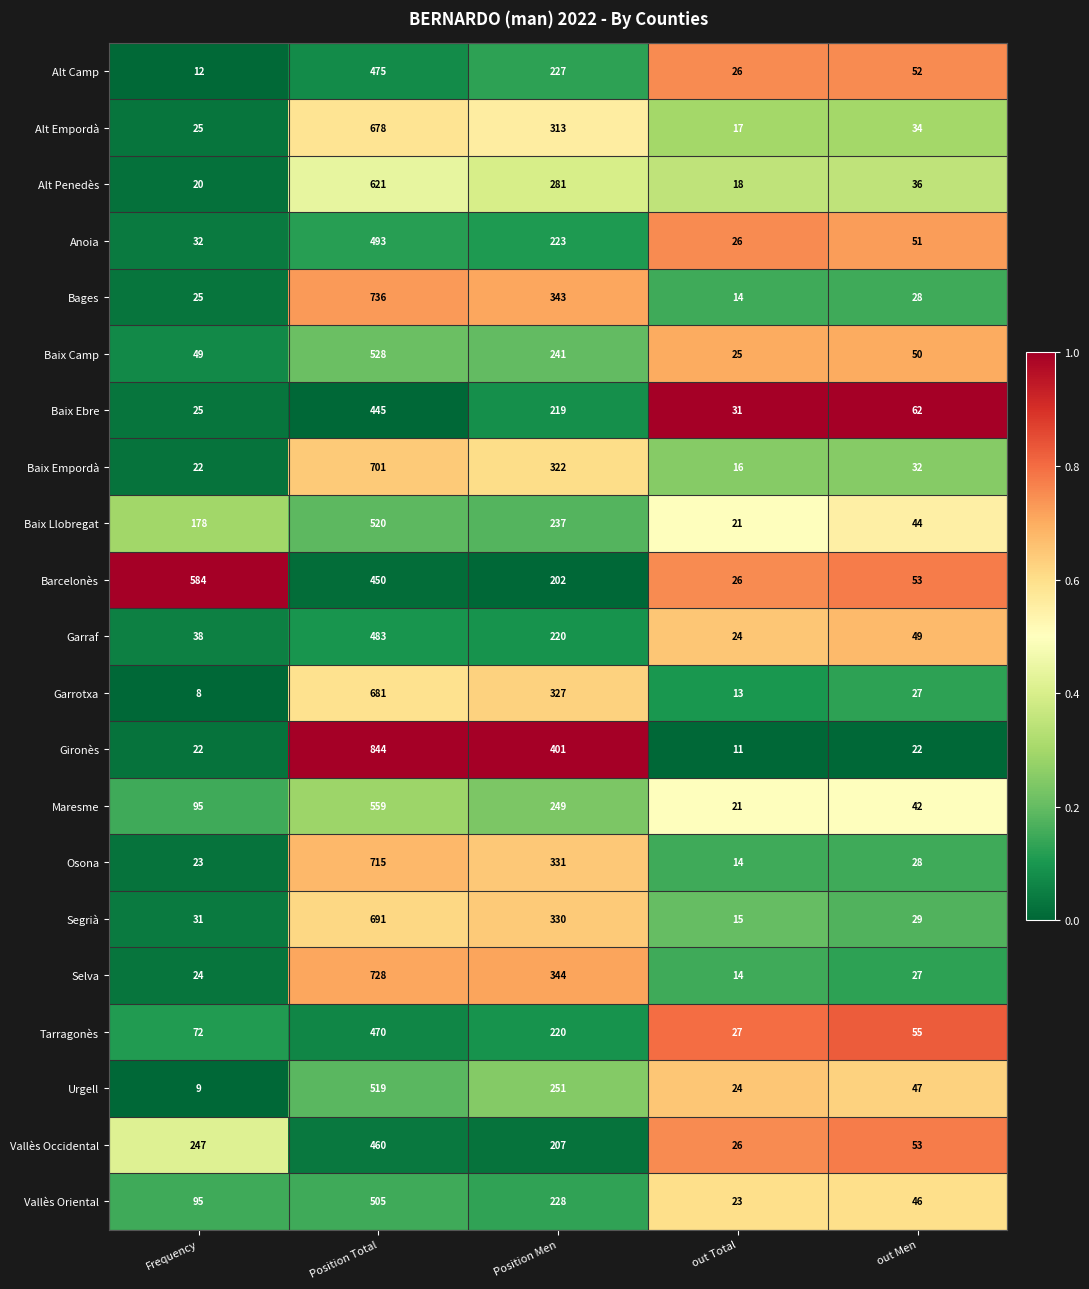

Which label corresponds to the smallest value in the chart?

Frequency